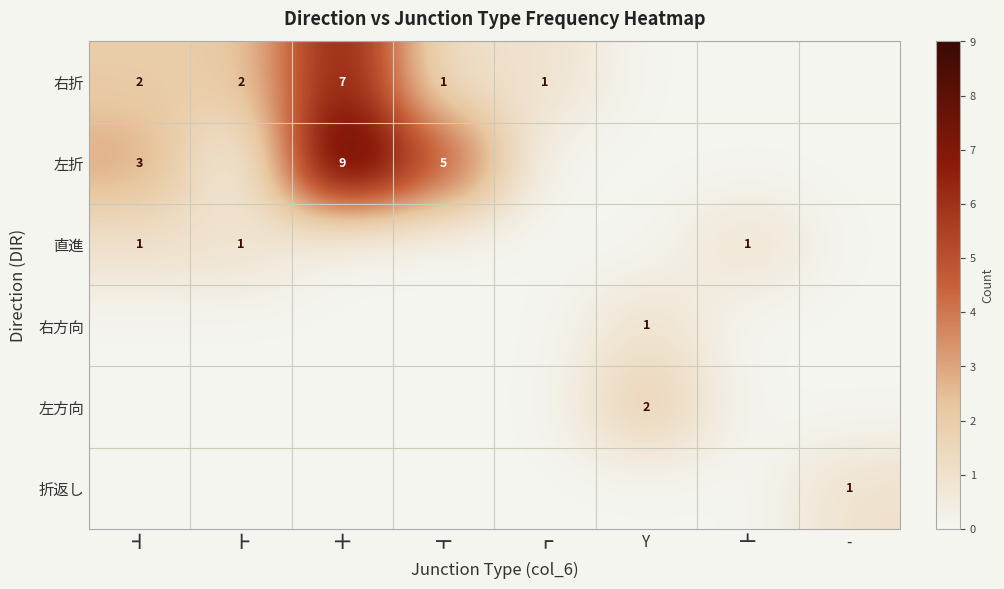

What is the difference between the maximum and minimum values in the 折返し series?

1